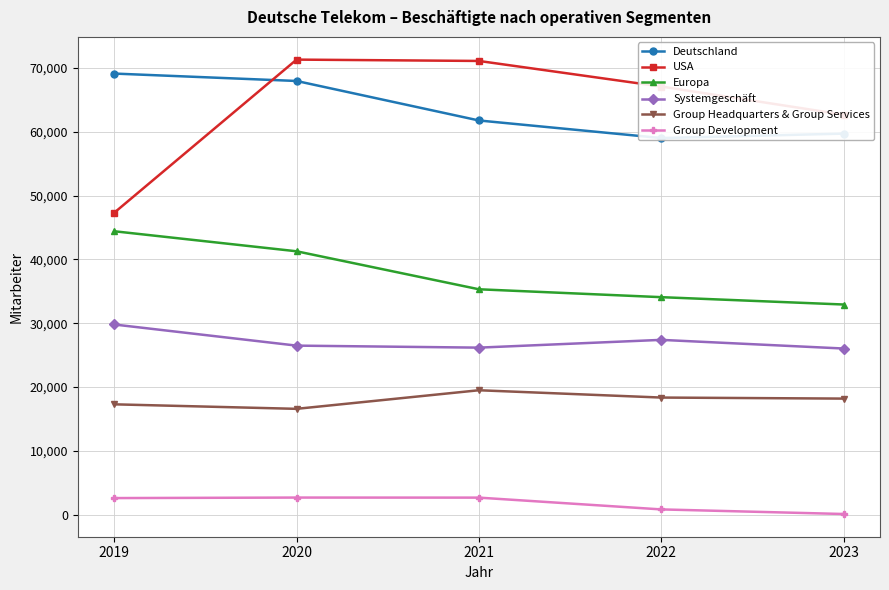

What is the smallest value displayed?

108